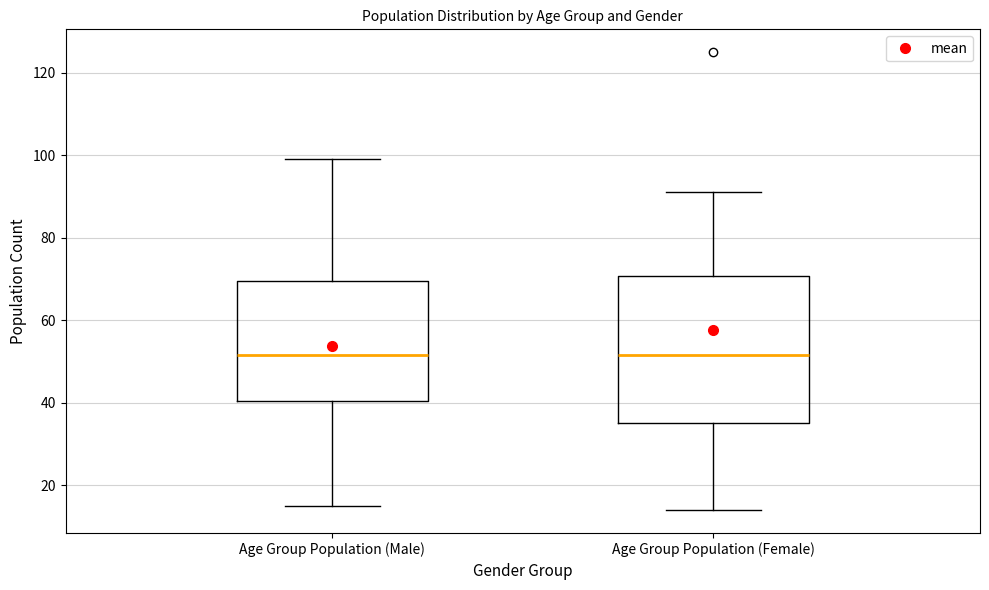

Where does the median line of the box for Age Group Population (Male) sit on the y-axis? The values are not printed on the chart, so give them approximately, as read against the axis.

52